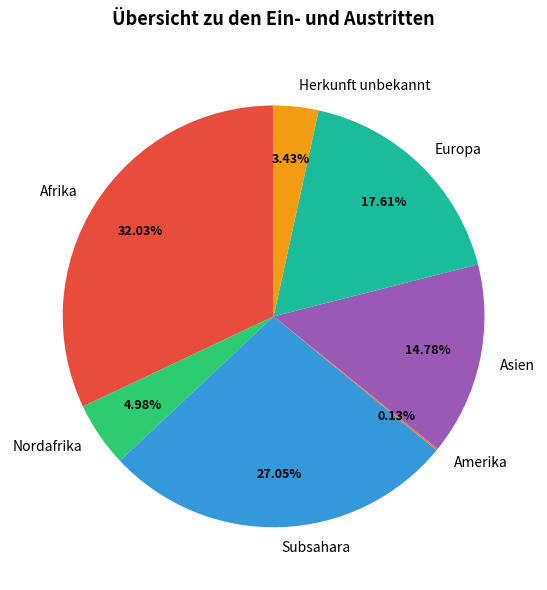

What is the largest slice in the pie chart?

Afrika